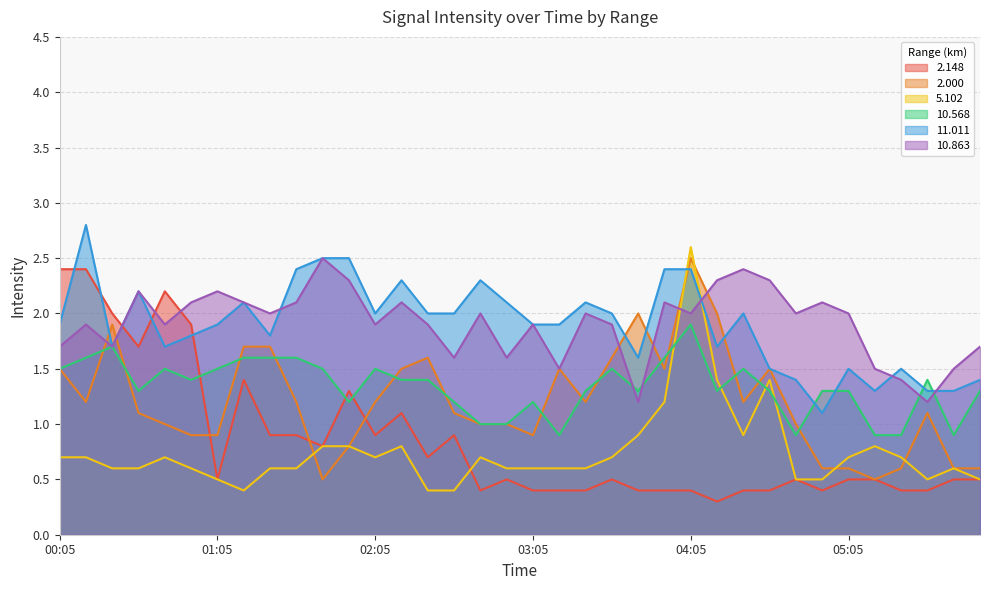

What is the difference between the 2.000 values at 04:45 and 01:55?

0.2